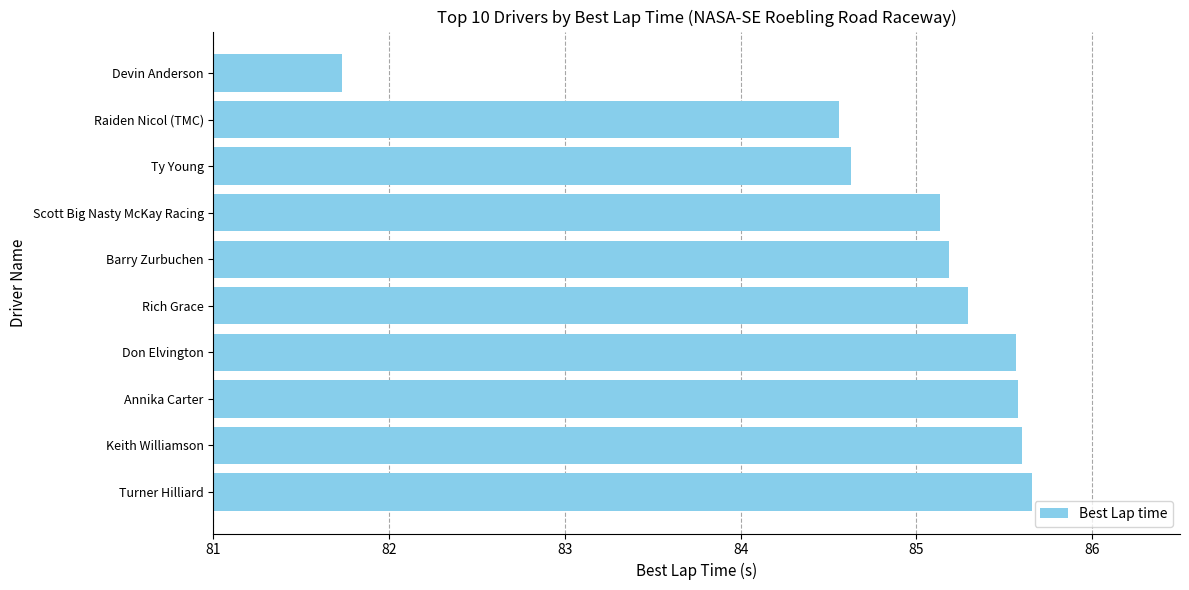

Which has a higher value, Raiden Nicol (TMC) or Rich Grace?

Rich Grace